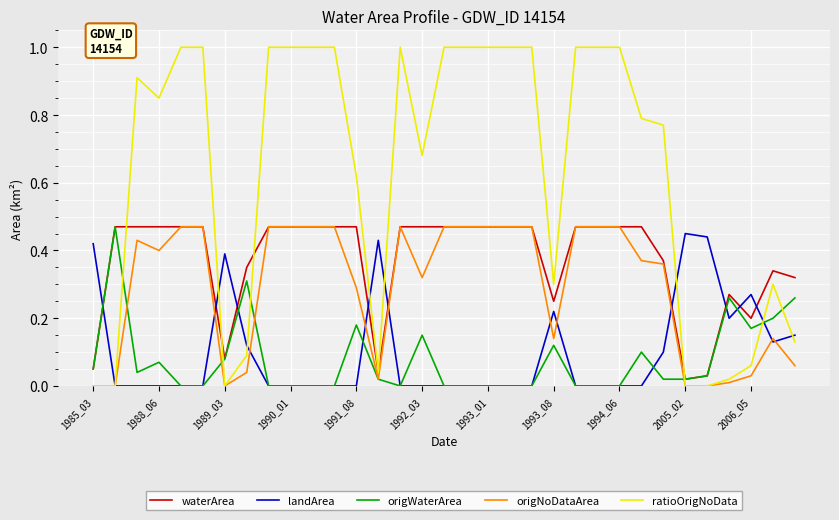

Which series has the largest range (max minus min)?

ratioOrigNoData